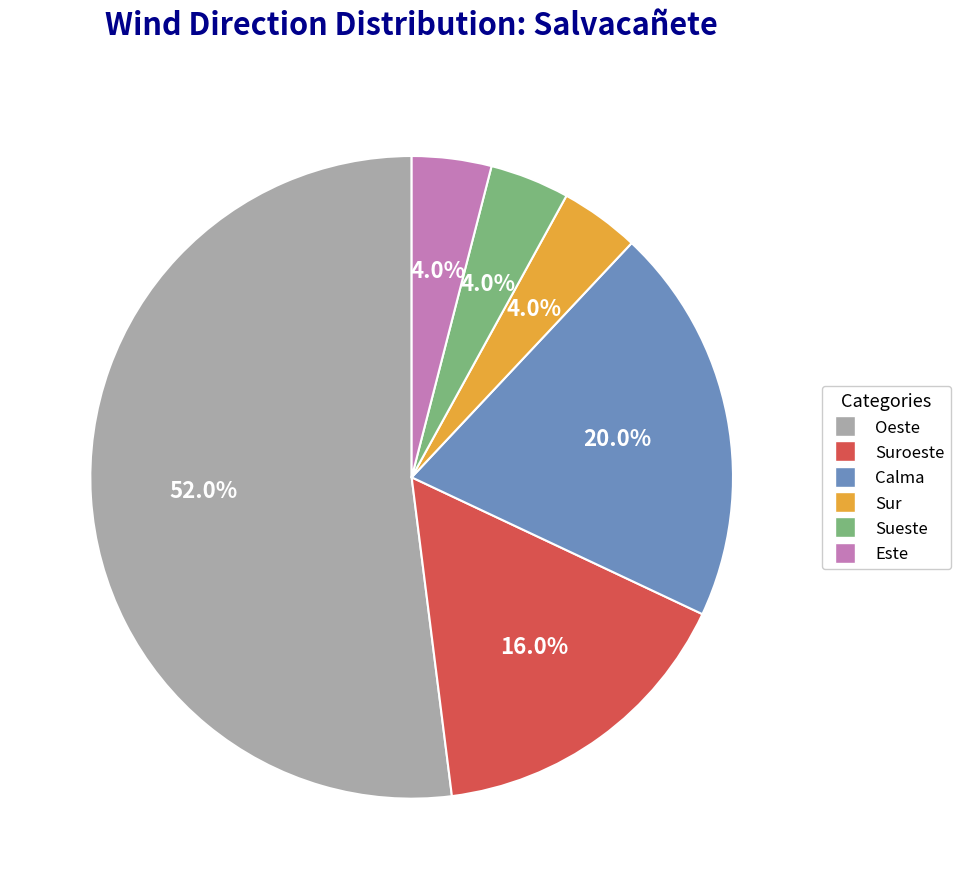

To the nearest percent, what is the difference between the largest and smallest slice percentages?

48%